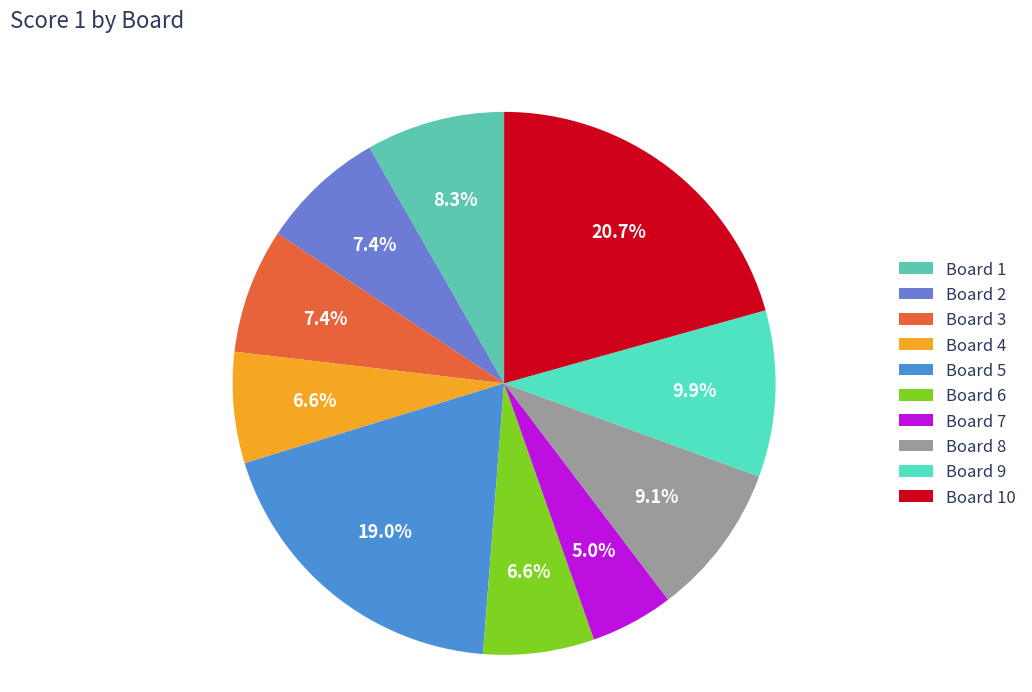

To the nearest percent, what is the difference between the largest and smallest slice percentages?

16%